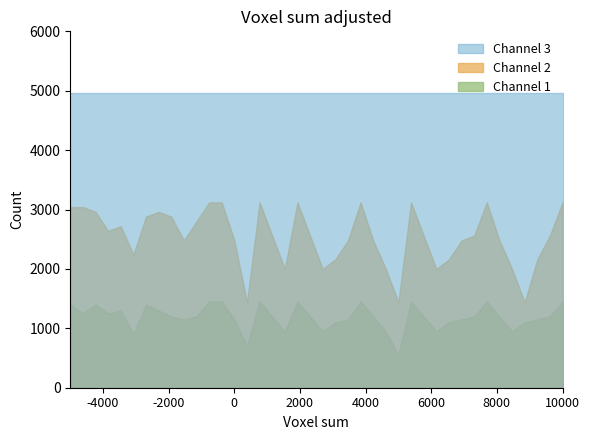

What is the total value across all series at 39?

99